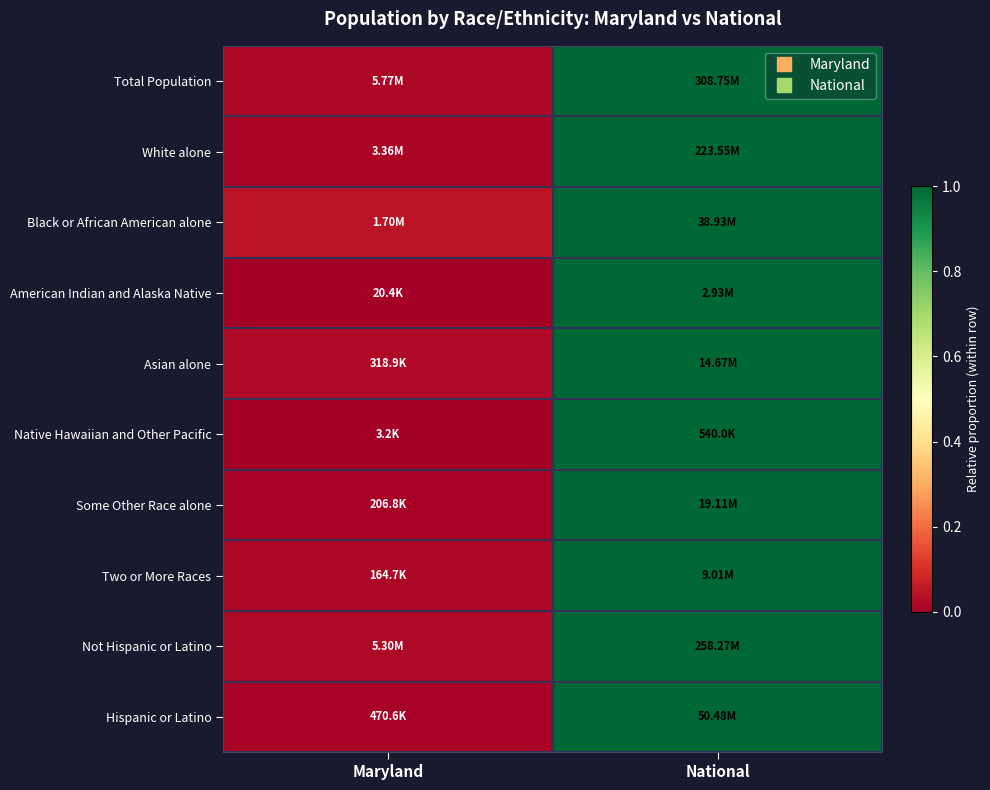

How many distinct data groups are displayed?

10